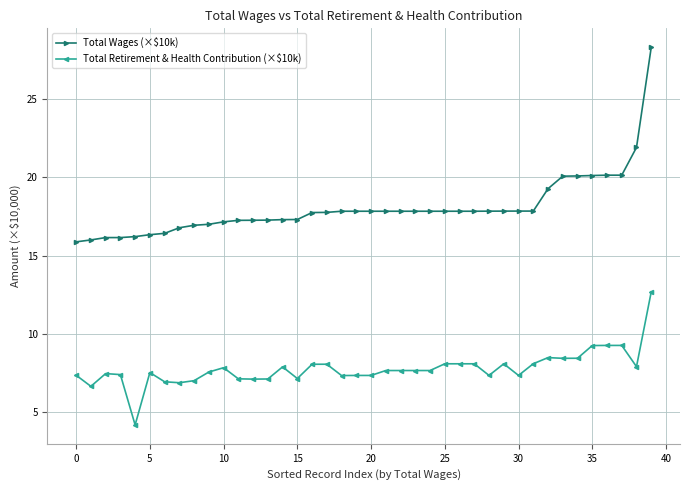

What is the value of the Total Wages (×$10k) point at the 2nd from the left?

16.0